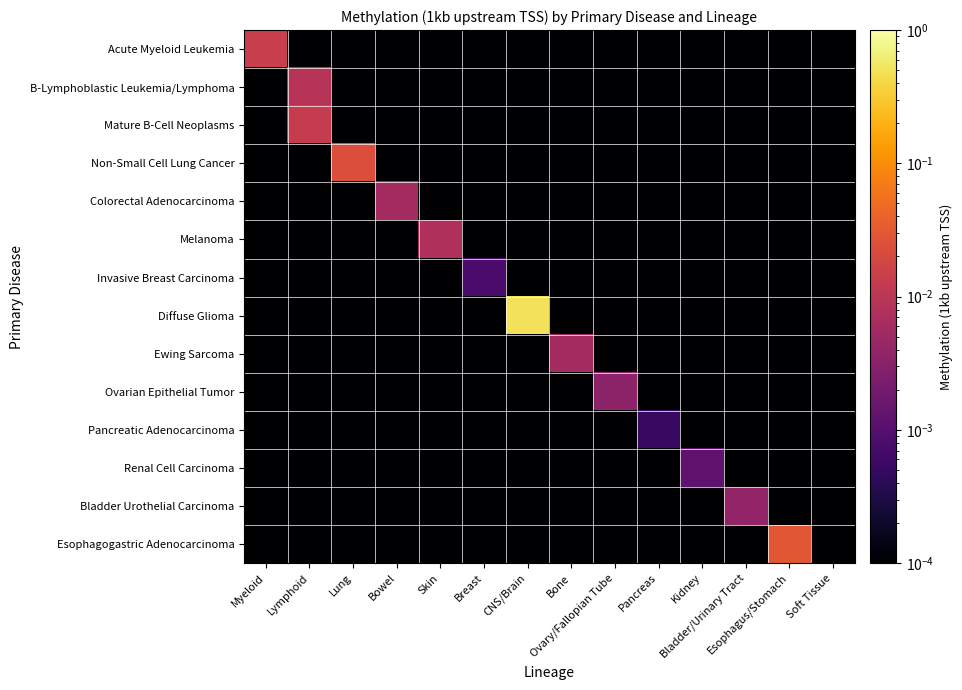

At how many categories does at least one series exceed 0?

14